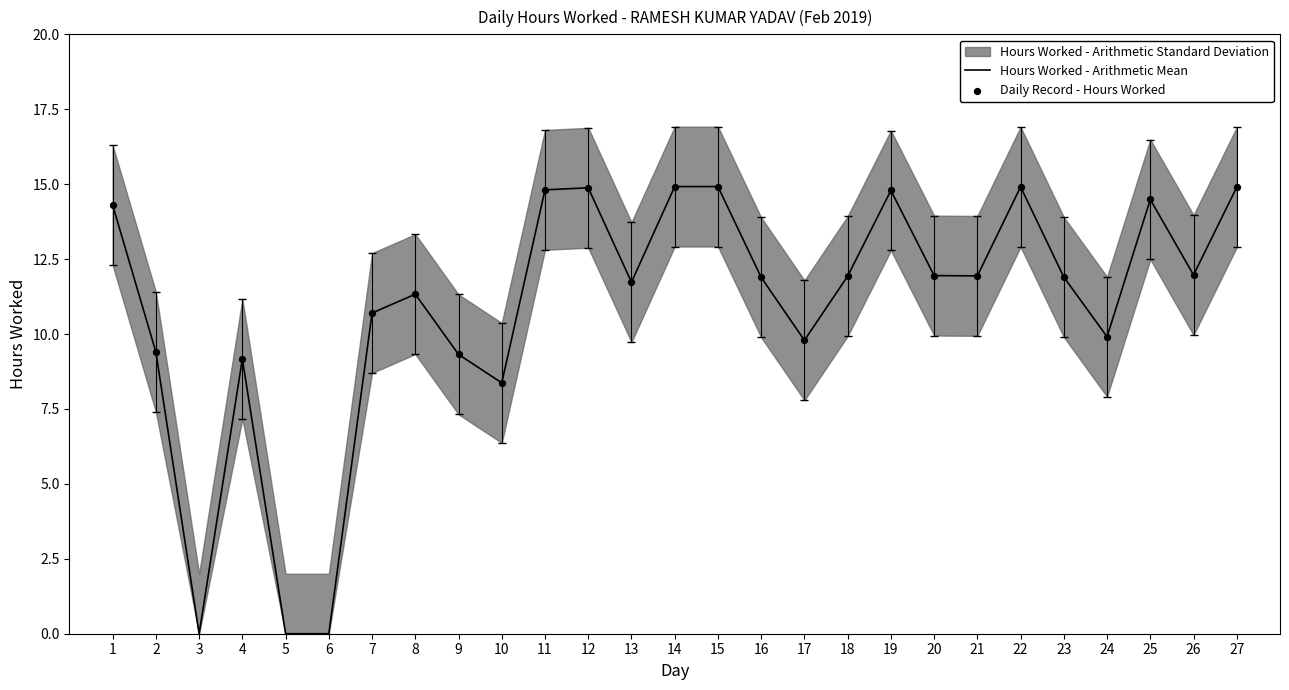

The Hours Worked - Arithmetic Mean series shows 3.7 at 1. True or false?

False